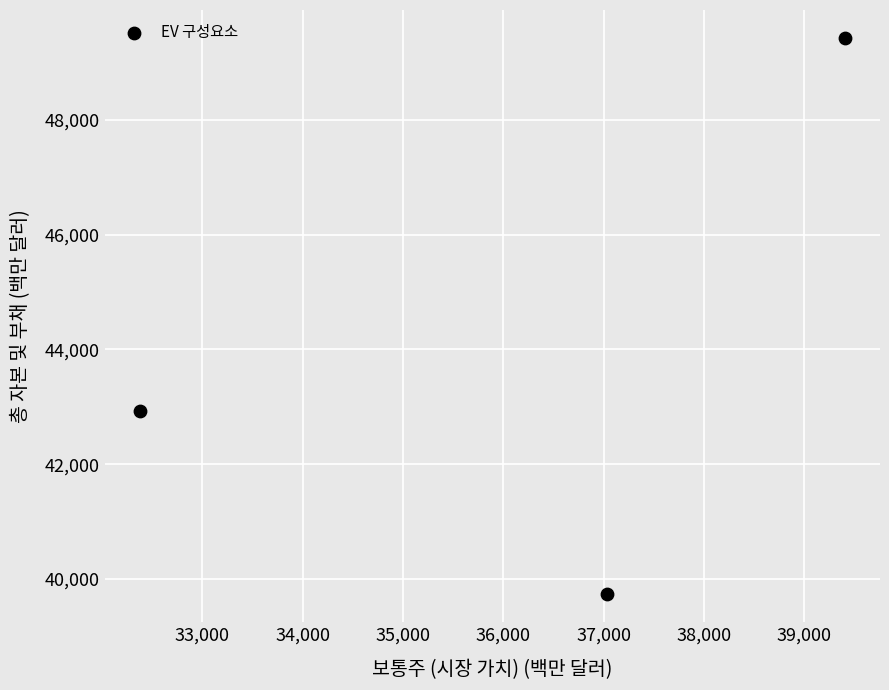

What is the range of X values (max minus min)?

7027